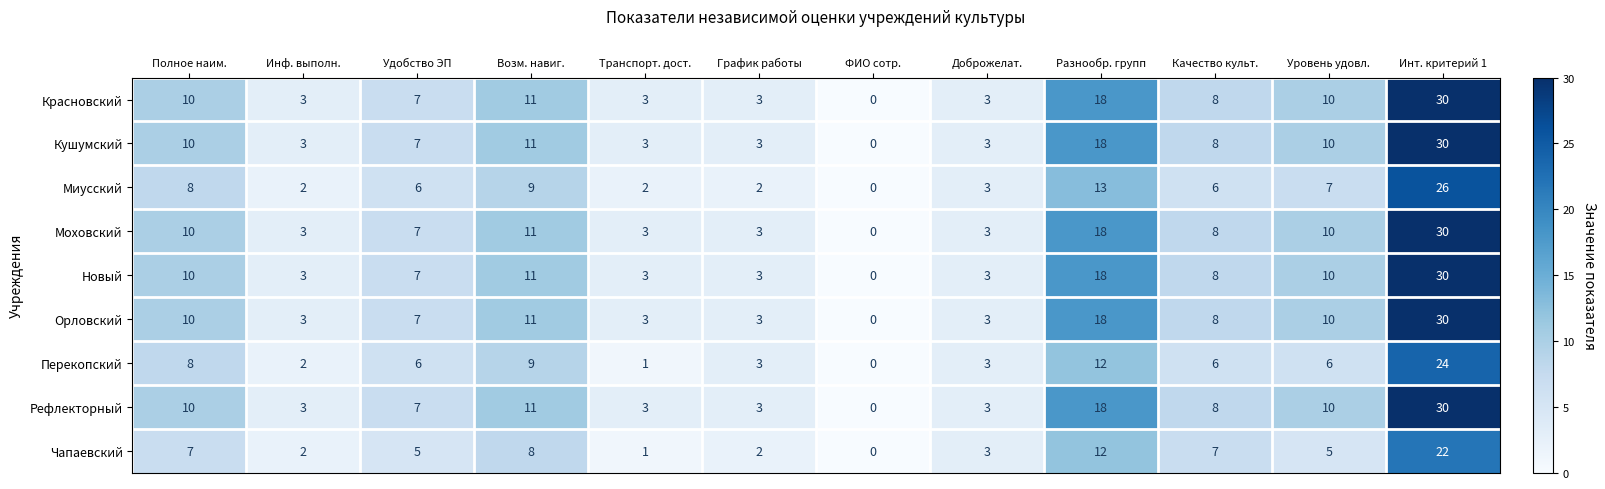

How many data points in Перекопский are less than 6?

5